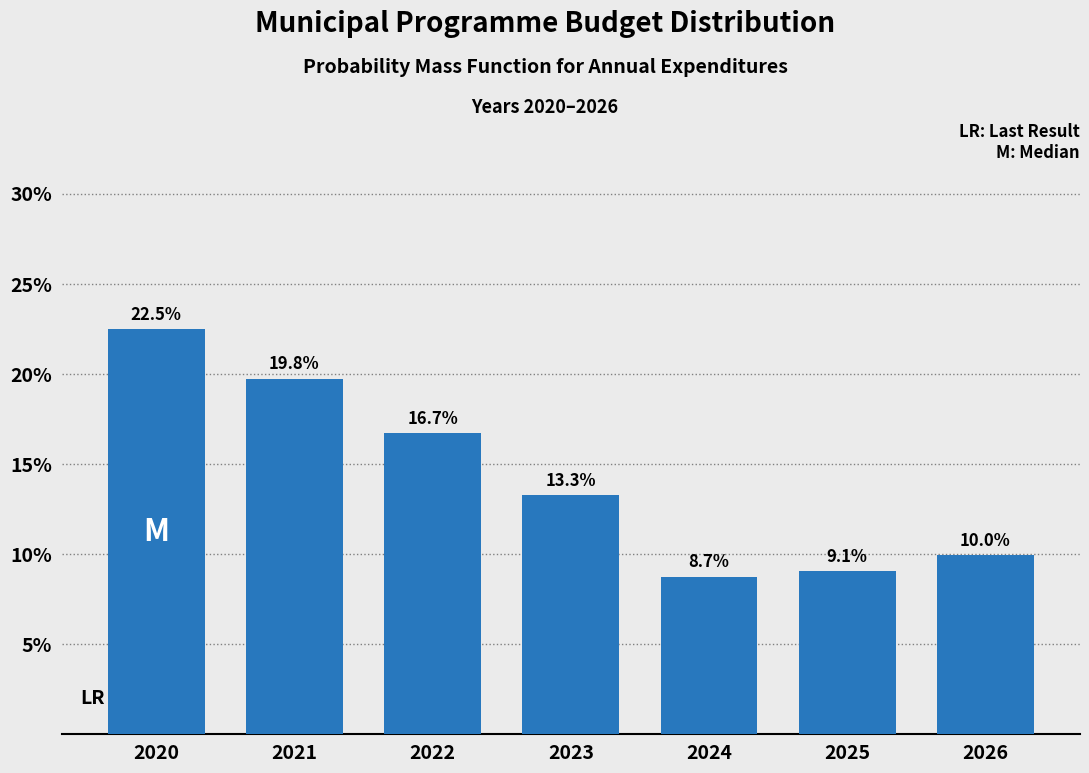

Does the chart contain any negative values?

No